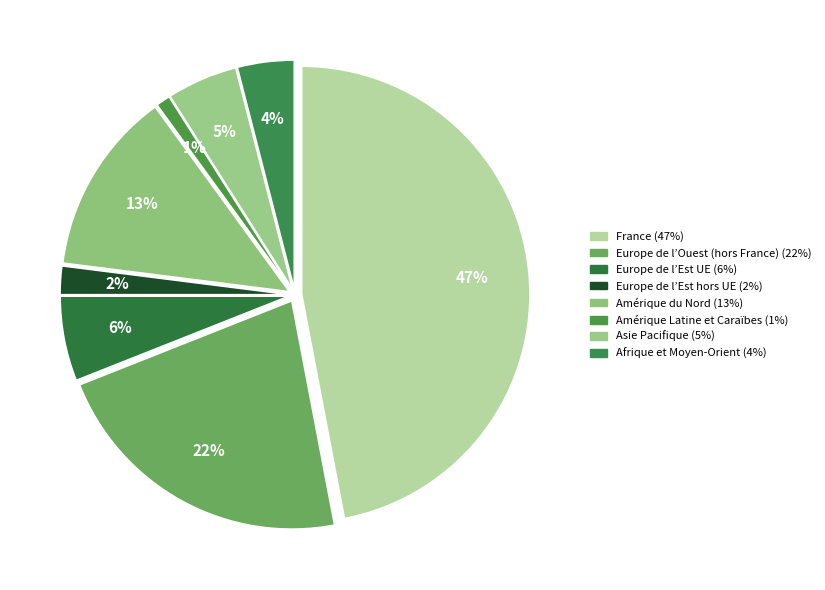

What percentage do France and Amérique du Nord together represent?

60.0%